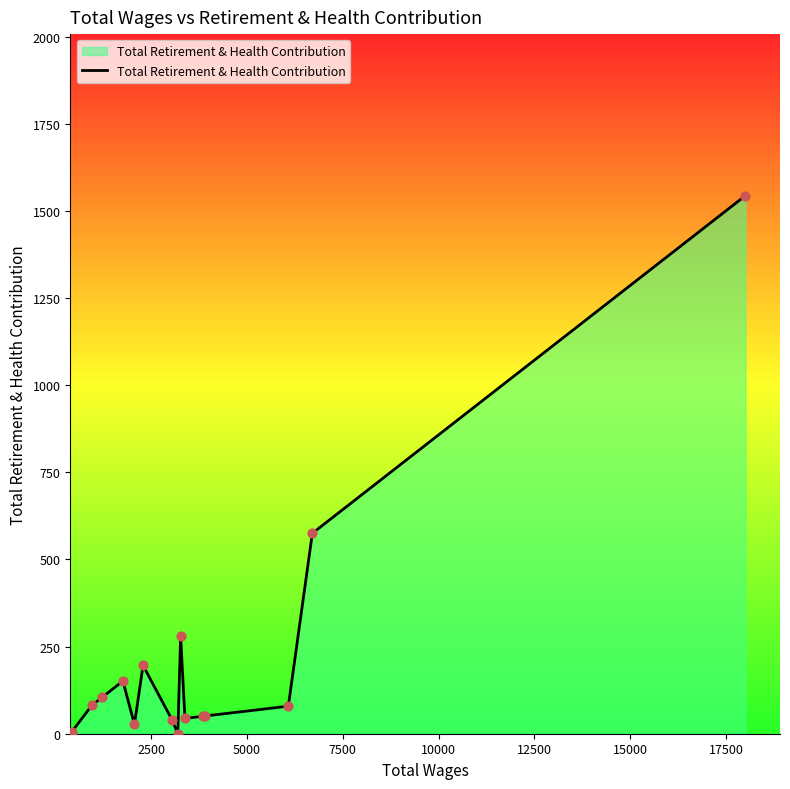

What is the difference between the maximum and minimum values?

1544